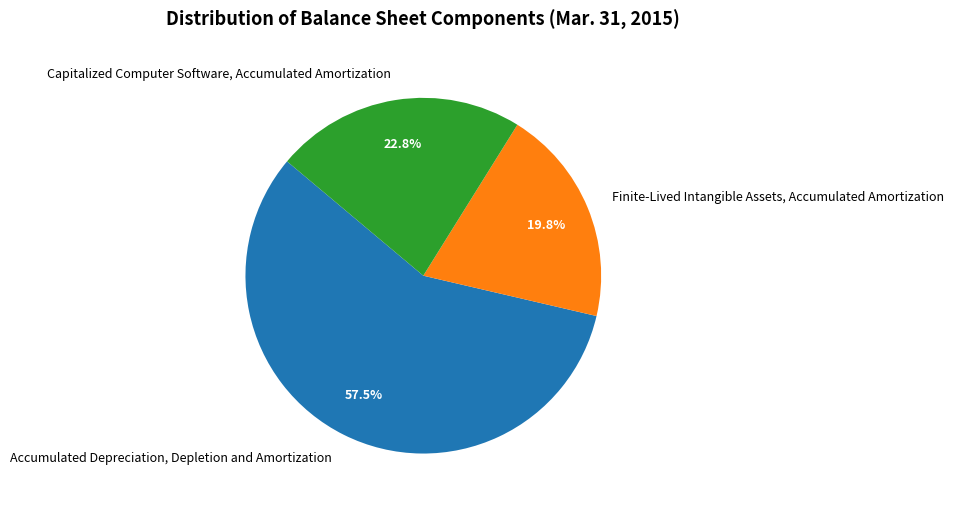

What is the largest slice in the pie chart?

Accumulated Depreciation, Depletion and Amortization